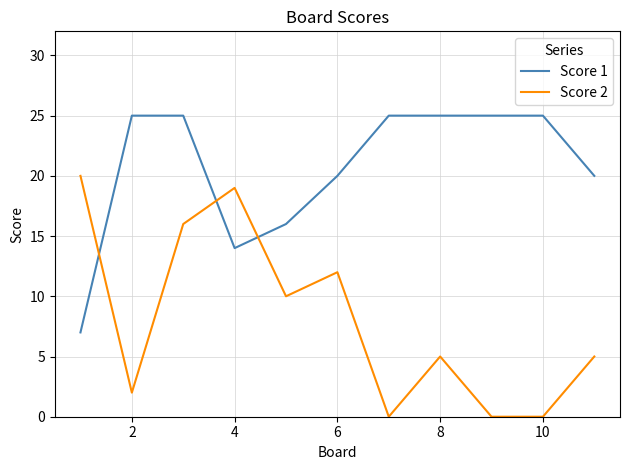

Rank the series by their maximum value, from highest to lowest.

Score 1, Score 2